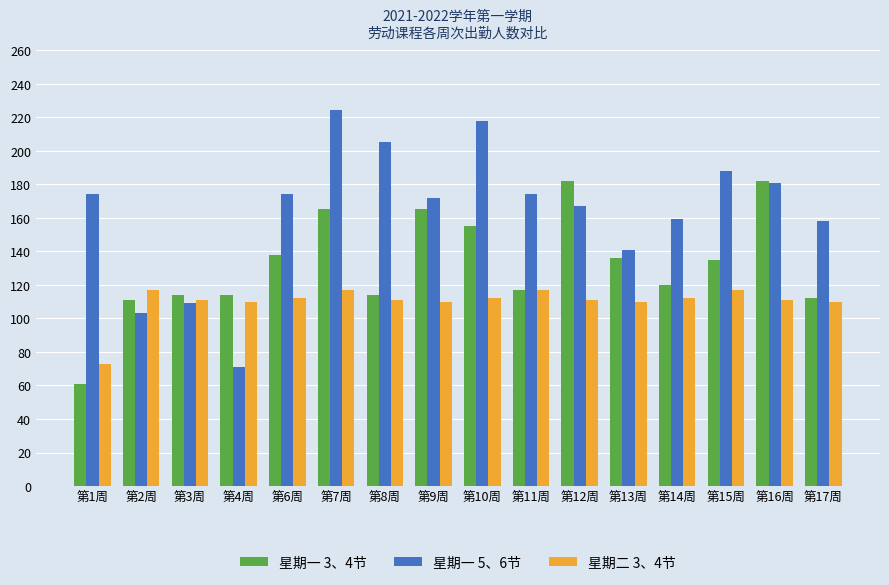

What is the difference between the highest and lowest values at 第1周?

113